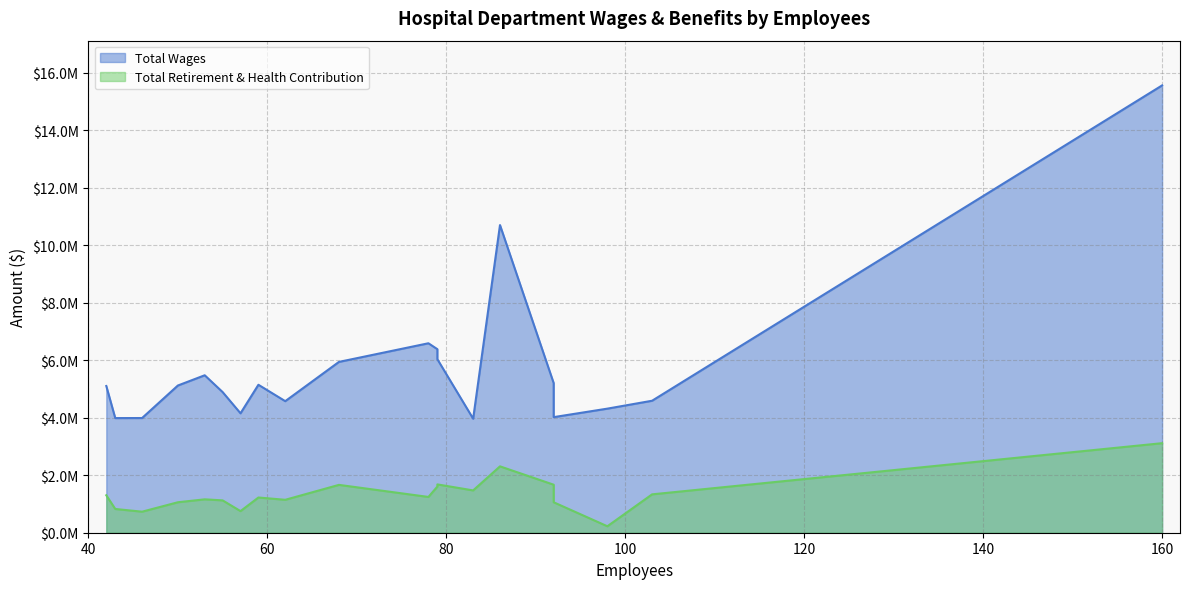

Is the value of Total Wages at Dietary greater than the value of Total Retirement & Health Contribution at Ambulatory Services Administration?

Yes